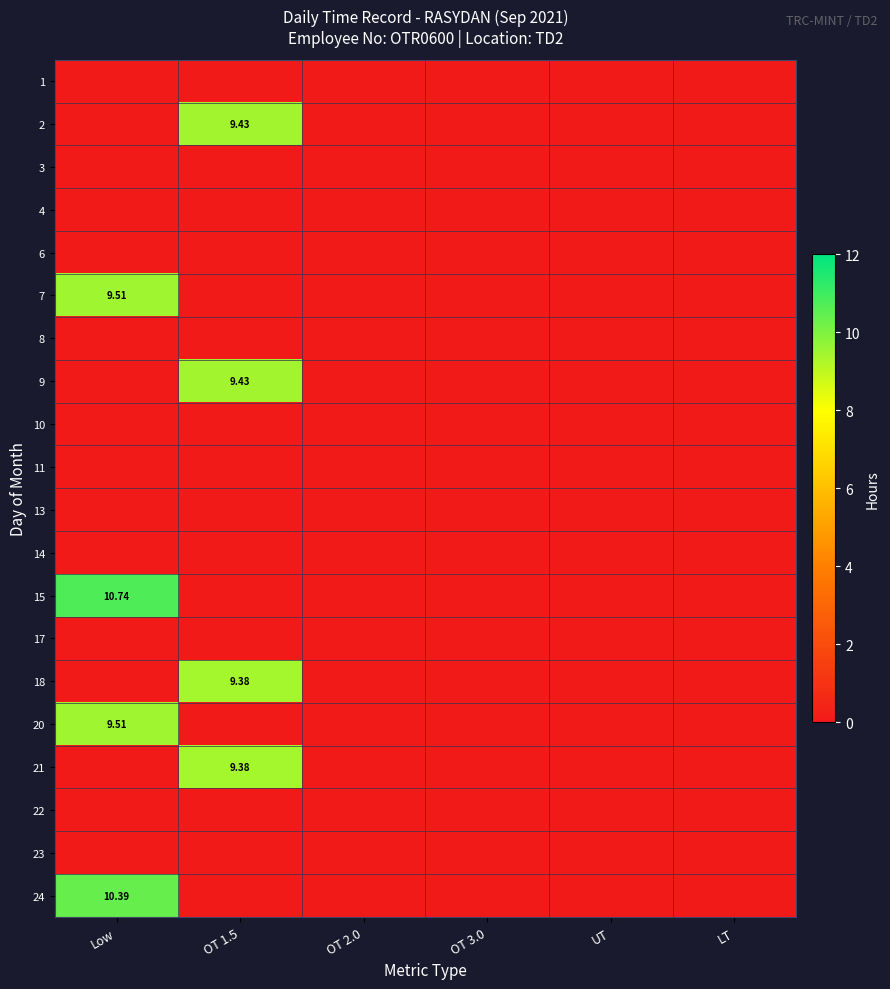

At which category is the sum across all series the highest?

Low